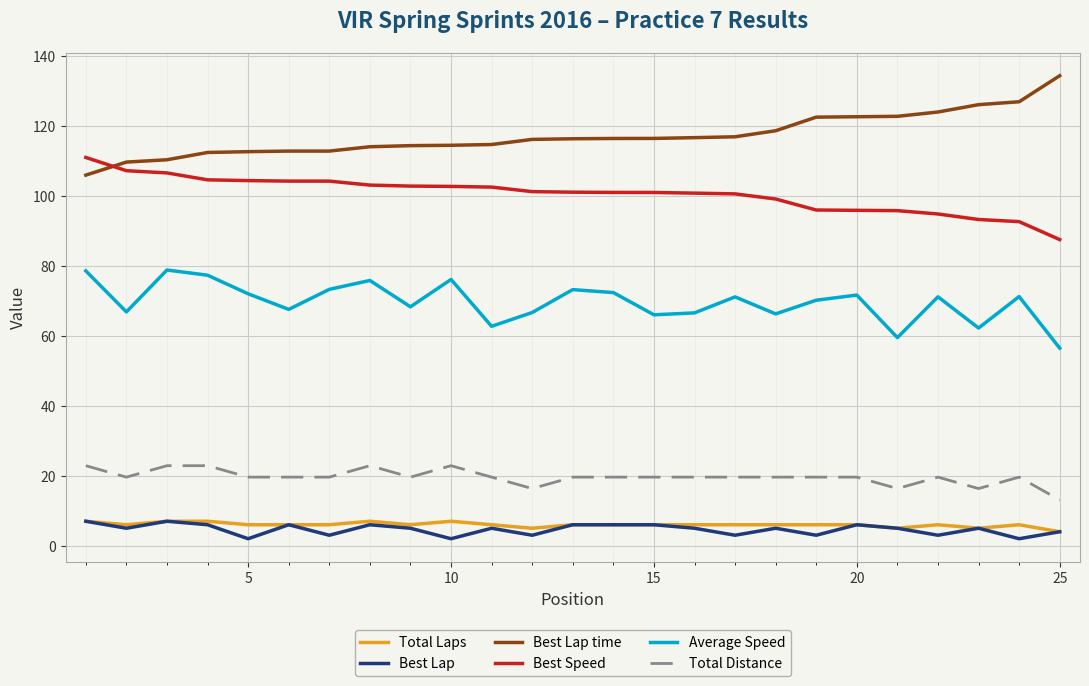

True or false: Average Speed and Best Speed intersect in this chart.

False